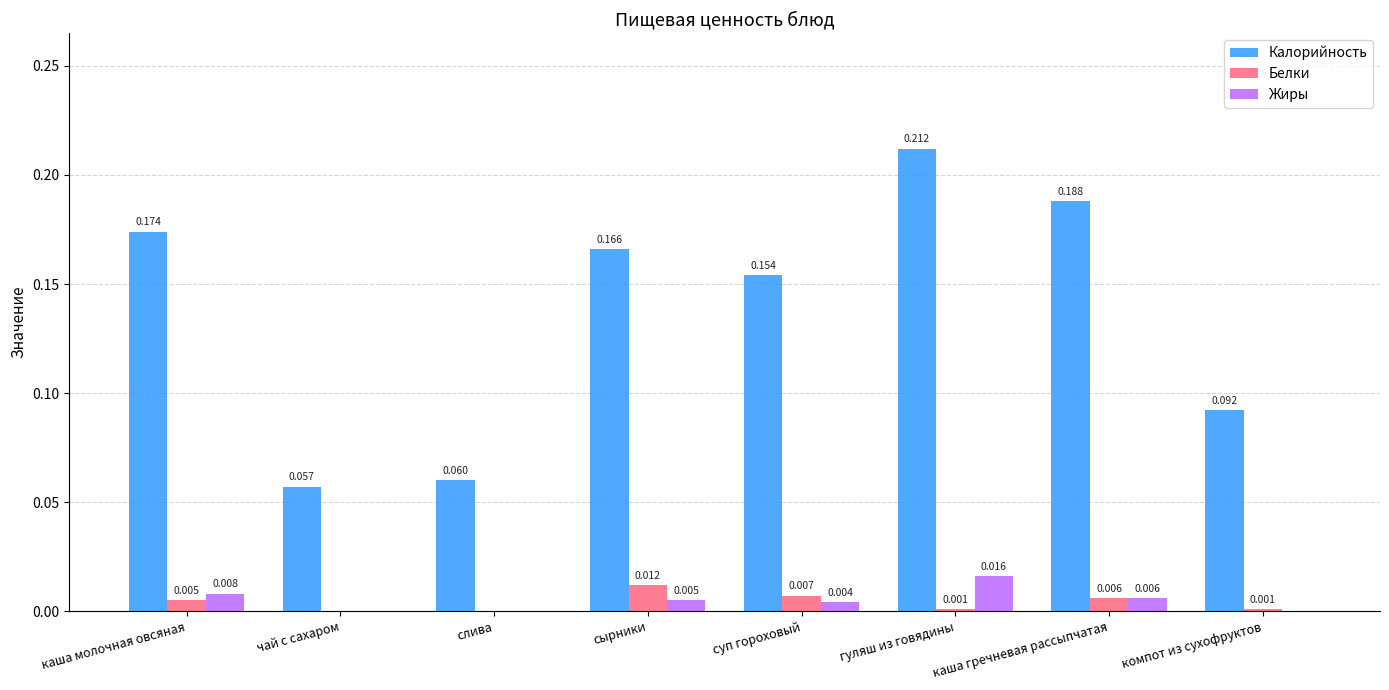

How many groups of bars are there?

8